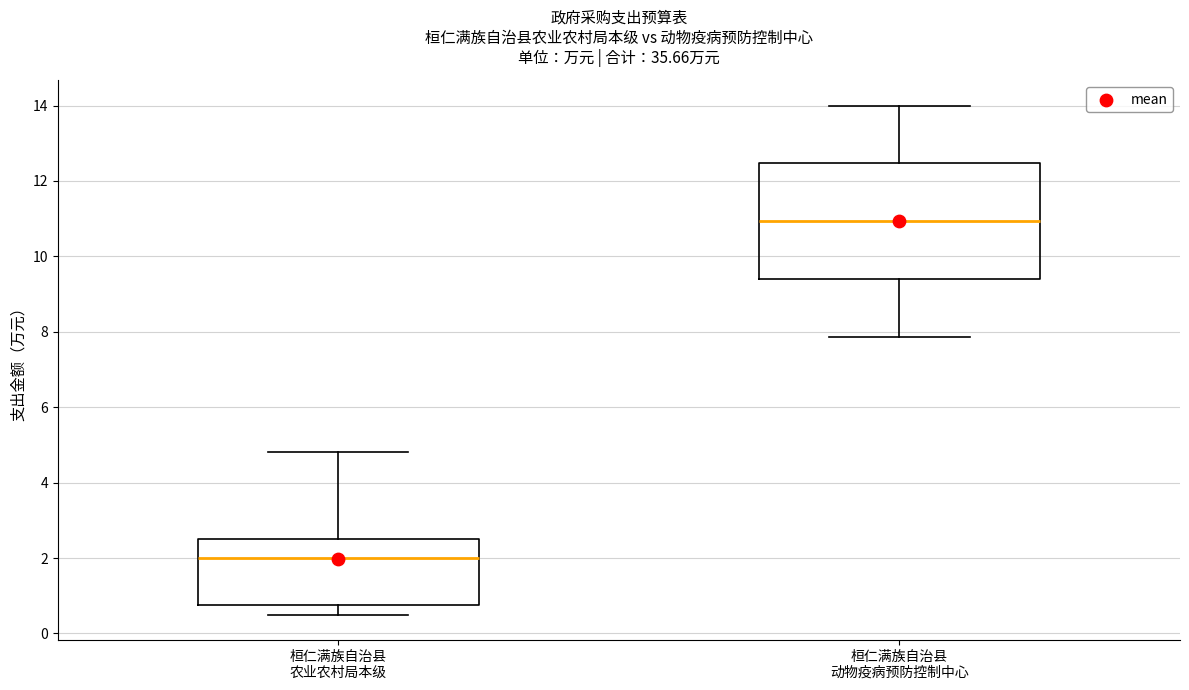

Where is the upper edge of the box for 桓仁满族自治县 动物疫病预防控制中心 on the y-axis? The values are not printed on the chart, so give them approximately, as read against the axis.

12.4